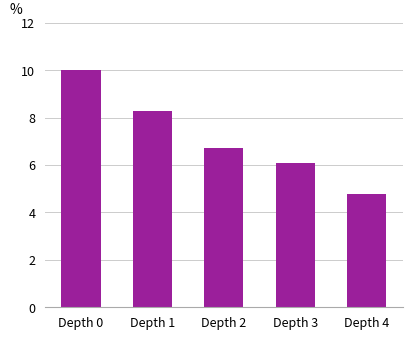

What is the maximum value shown in the chart?

10.0